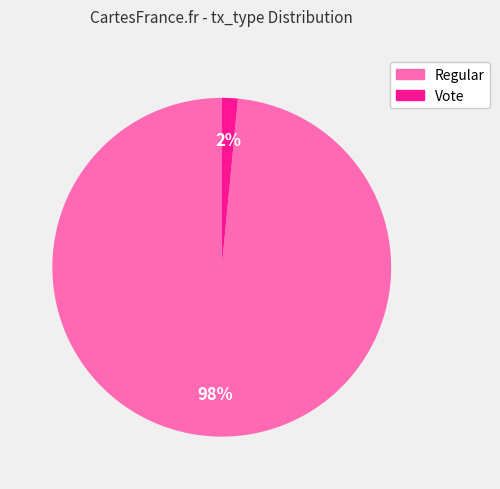

Do Regular and Vote together represent more than half of the pie?

Yes